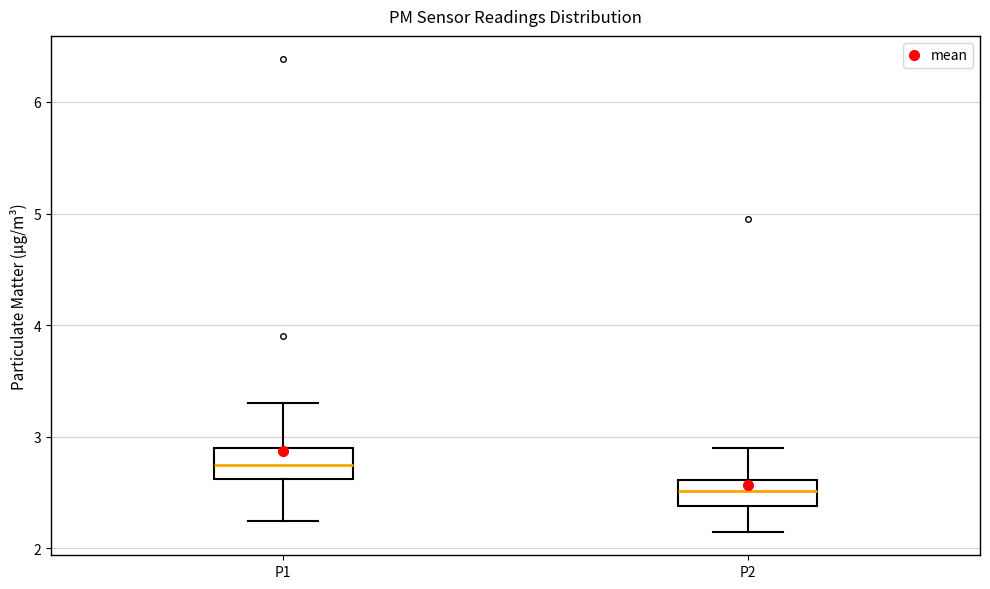

Reading left to right, transcribe this box plot: for each box, give where its median line is, the range the box spans, and where its two whiskers end, as read against the y-axis. The values are not printed on the chart, so give them approximately, as read against the axis.

P1: median 2.8, box 2.6 to 2.9, whiskers 2.3 to 3.3
P2: median 2.5, box 2.4 to 2.6, whiskers 2.2 to 2.9